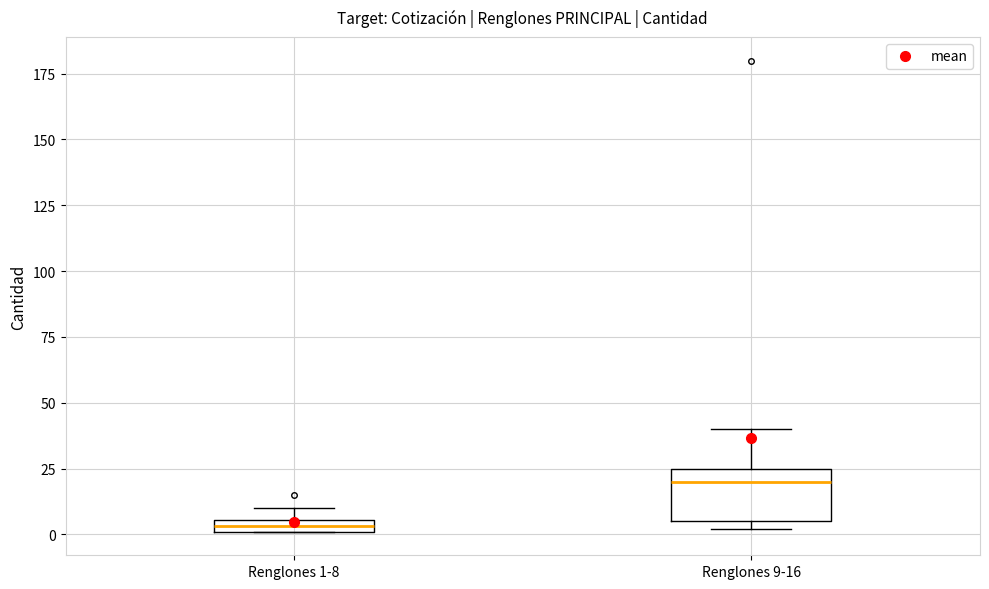

Which box has the lowest median line?

Renglones 1-8